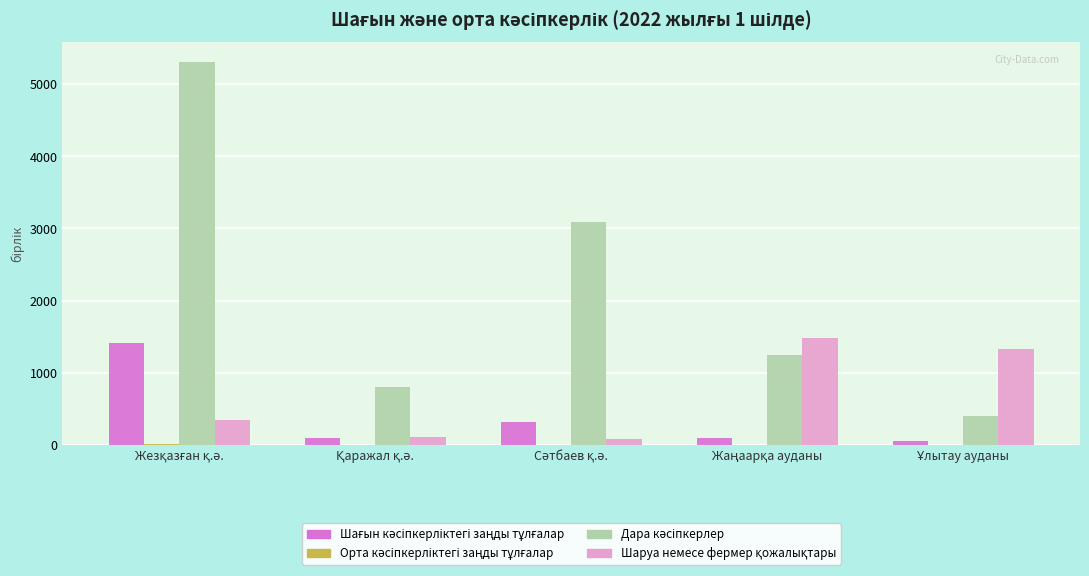

Rank the series by their maximum value, from highest to lowest.

Дара кәсіпкерлер, Шаруа немесе фермер қожалықтары, Шағын кәсіпкерліктегі заңды тұлғалар, Орта кәсіпкерліктегі заңды тұлғалар